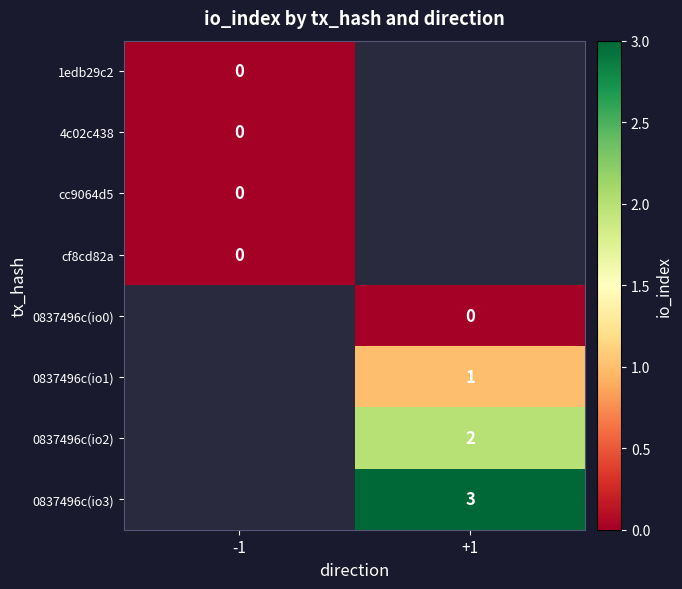

True or false: 0837496c(io3) has a value of 3 at +1.

True